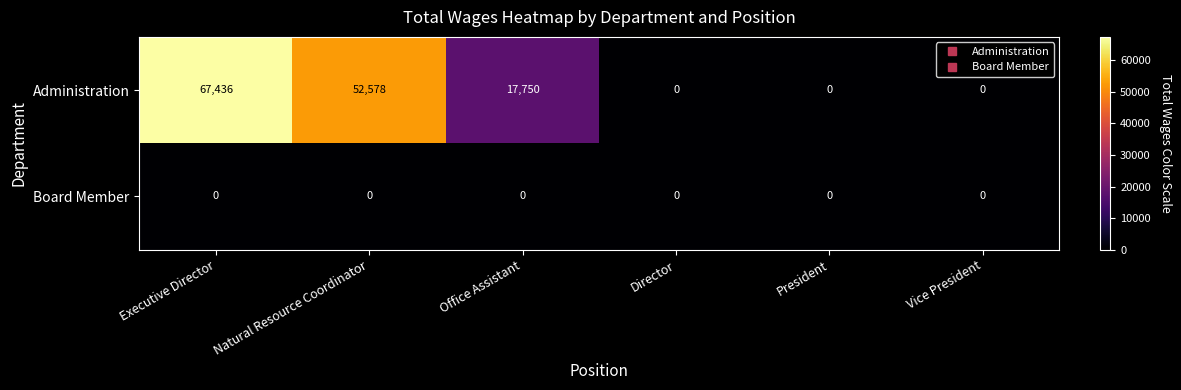

Where does the Administration series first go above 17750?

Executive Director